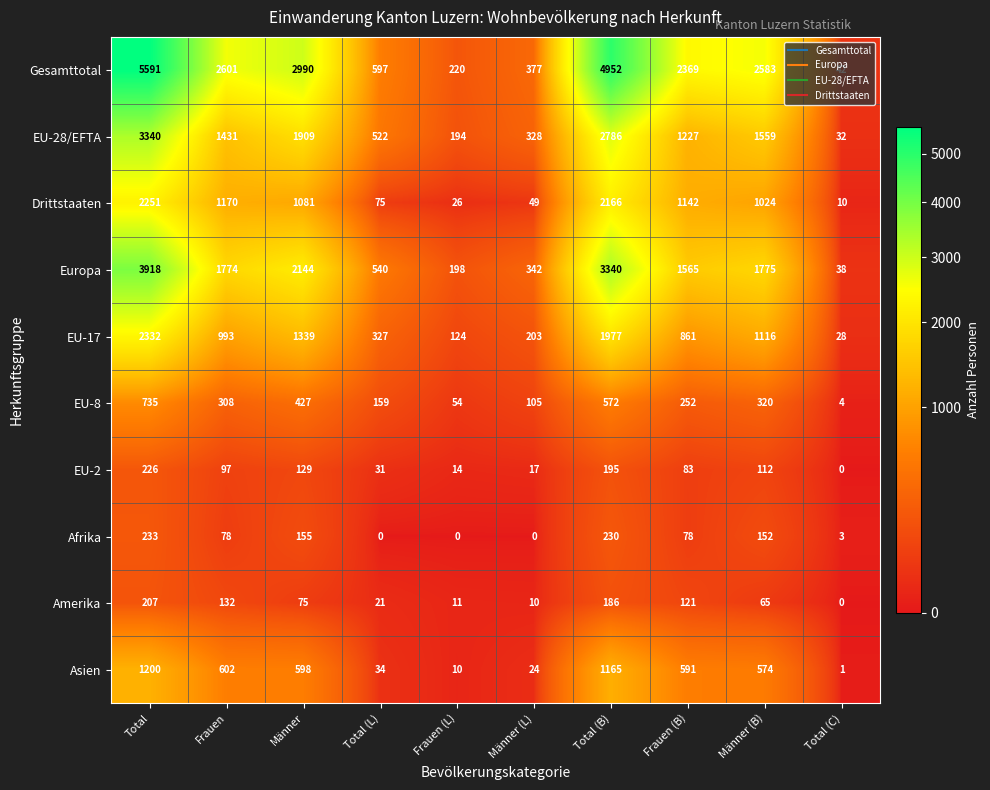

The EU-2 series shows 97 at Frauen. True or false?

True